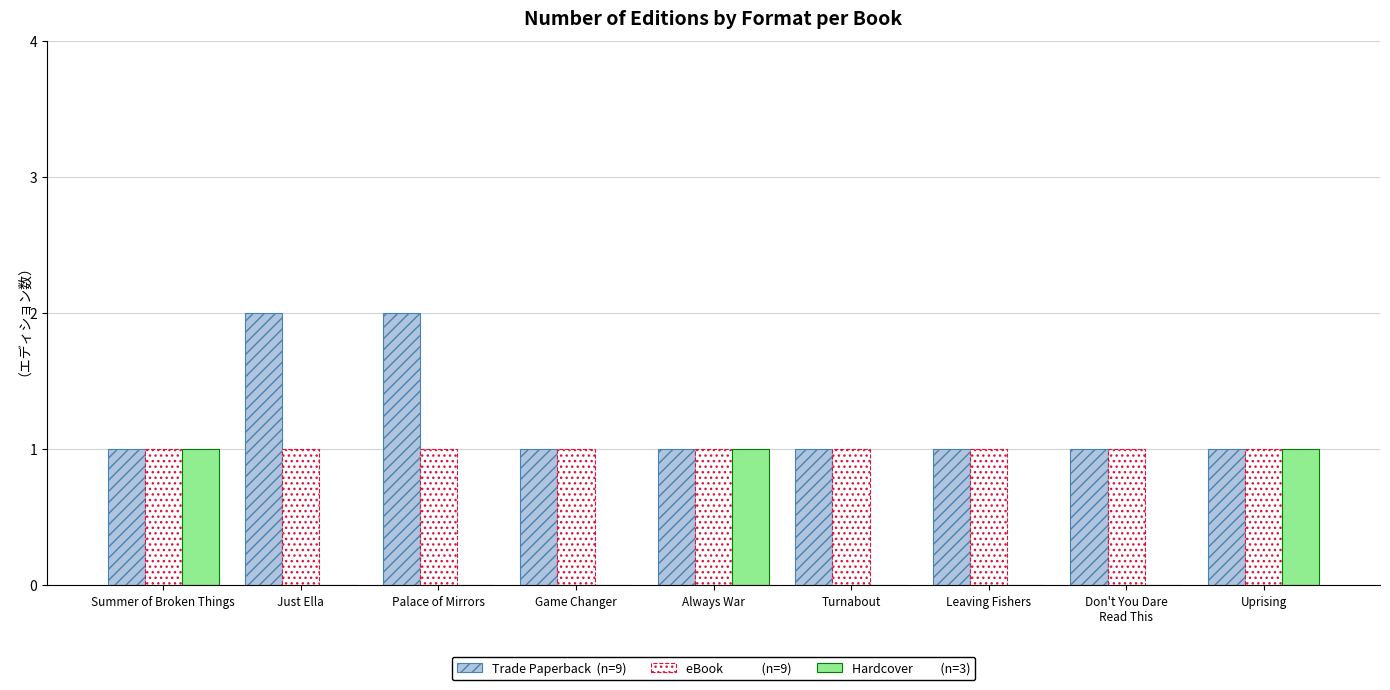

What is the total value across all series at Summer of Broken Things?

3